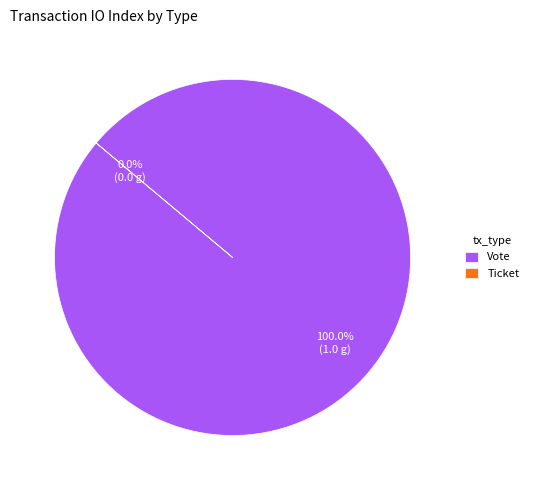

How many slices are in this pie chart?

2